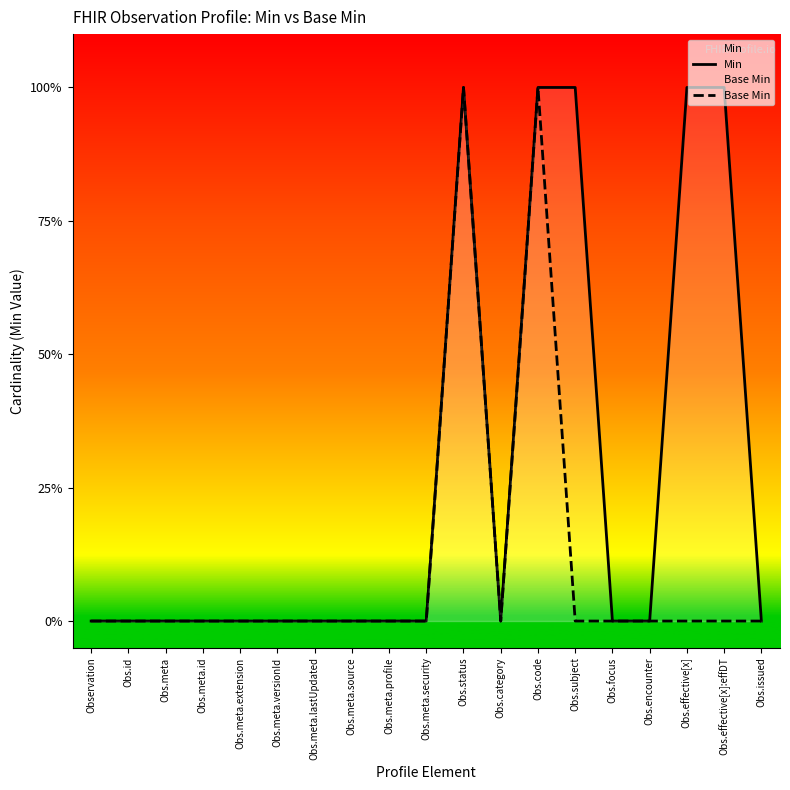

At how many categories does at least one series exceed 0?

5